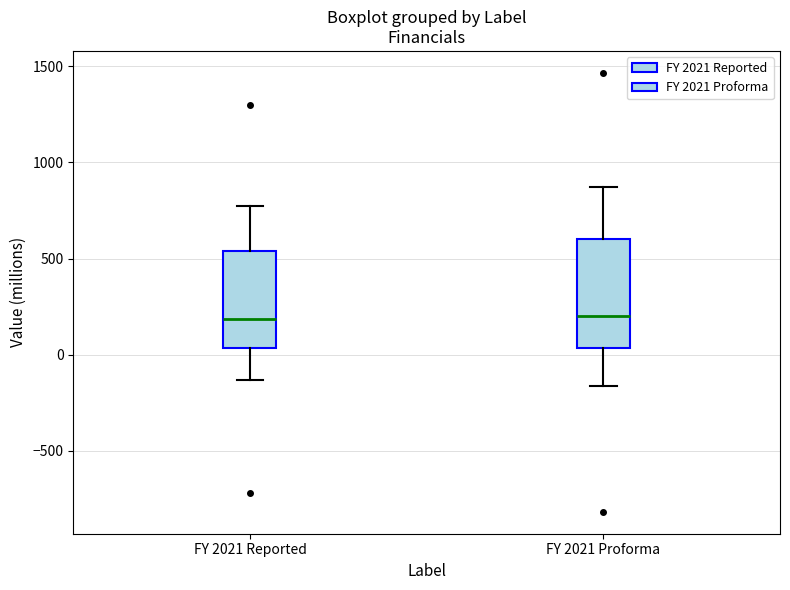

Where does the median line of the box for FY 2021 Reported sit on the y-axis? The values are not printed on the chart, so give them approximately, as read against the axis.

200